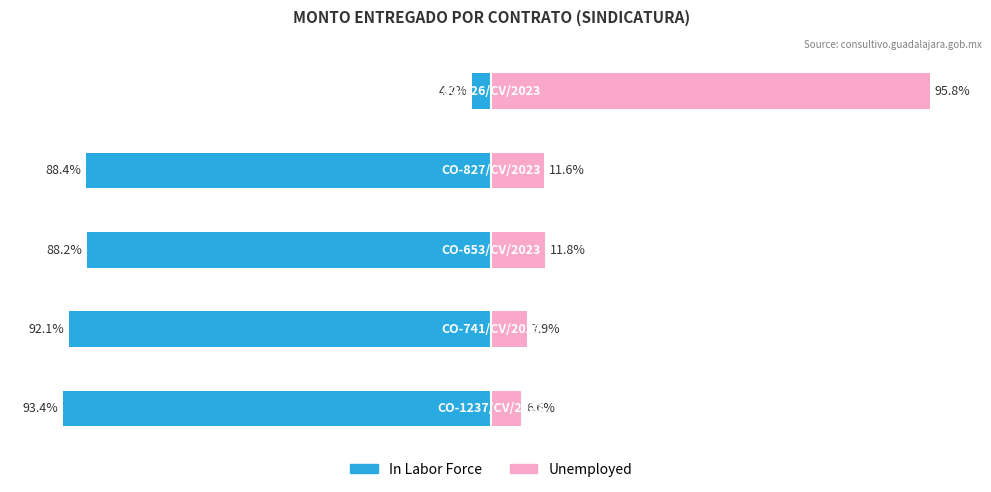

What is the value of the In Labor Force bar at the 2nd from the left?

-92.1